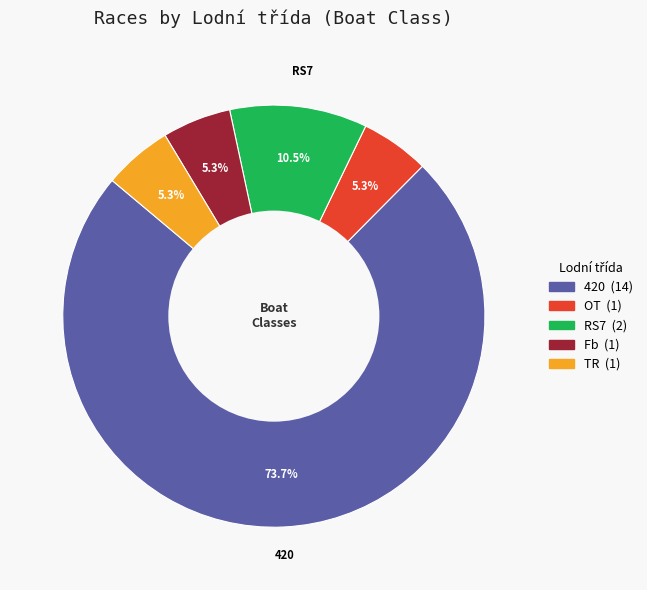

To the nearest percent, what is the combined percentage of TR and OT?

11%